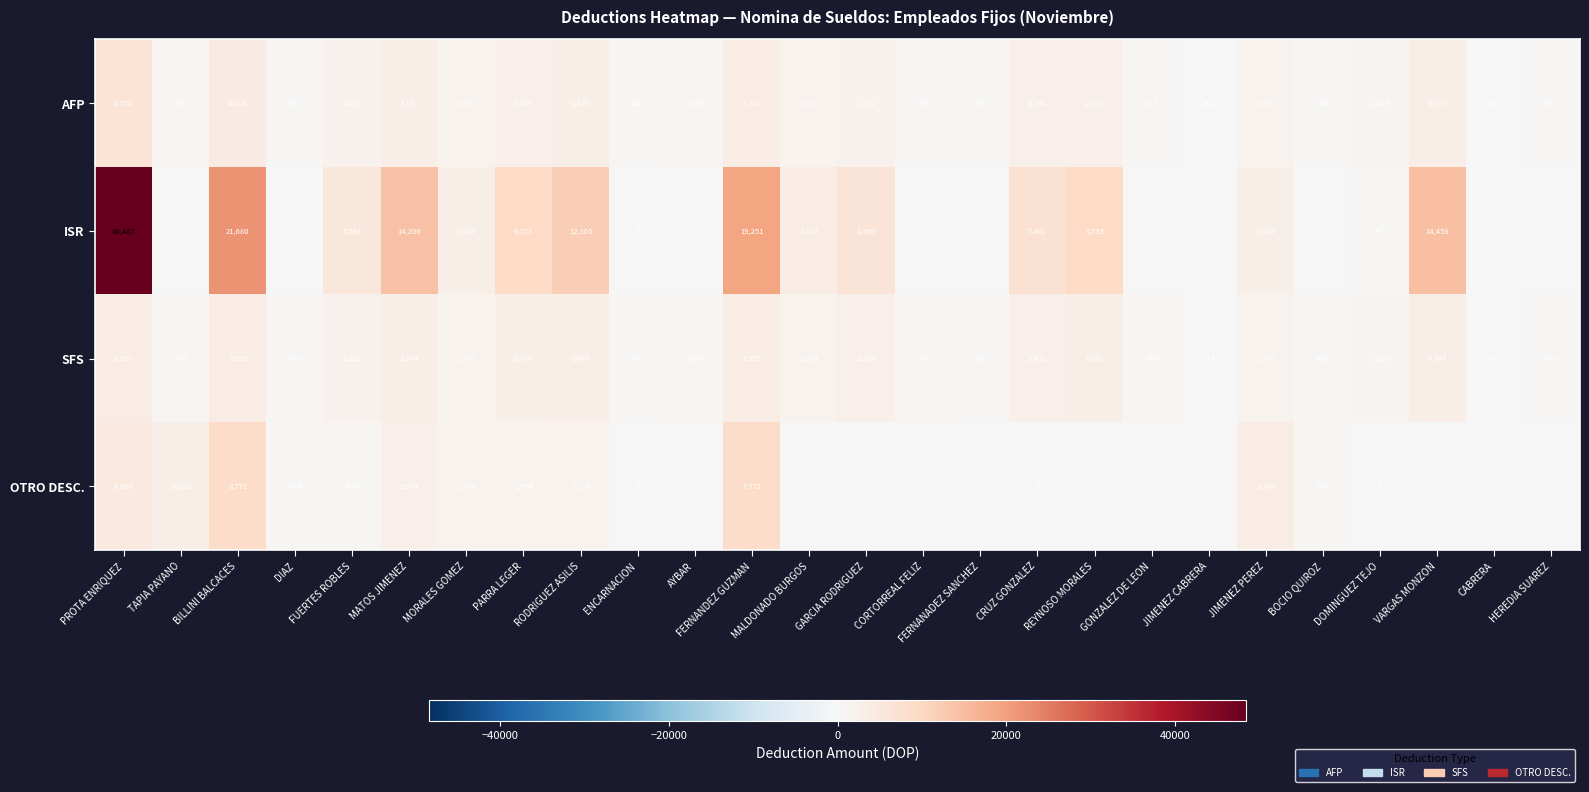

Rank the series by their maximum value, from highest to lowest.

ISR, OTRO DESC., AFP, SFS